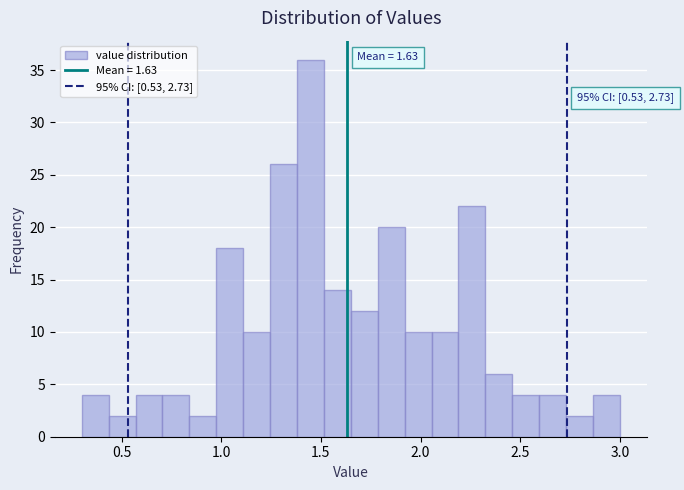

Read against the x-axis, roughly where is the centre of the tallest bar?

1.45